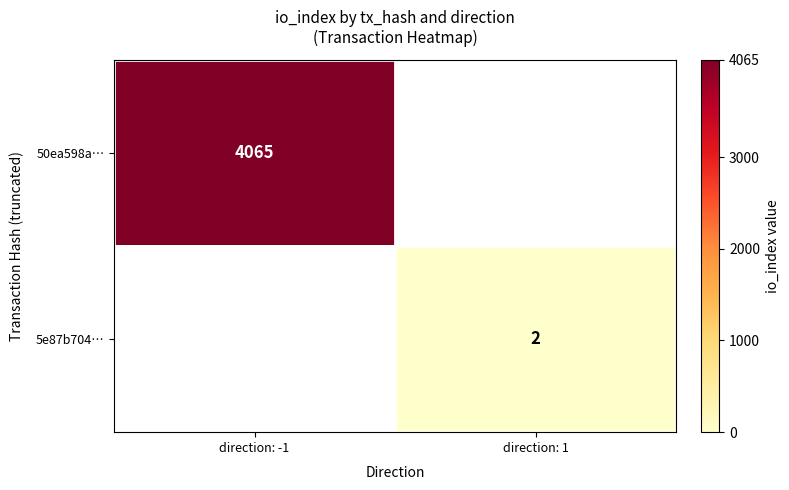

At which category is the sum across all series the highest?

direction: -1